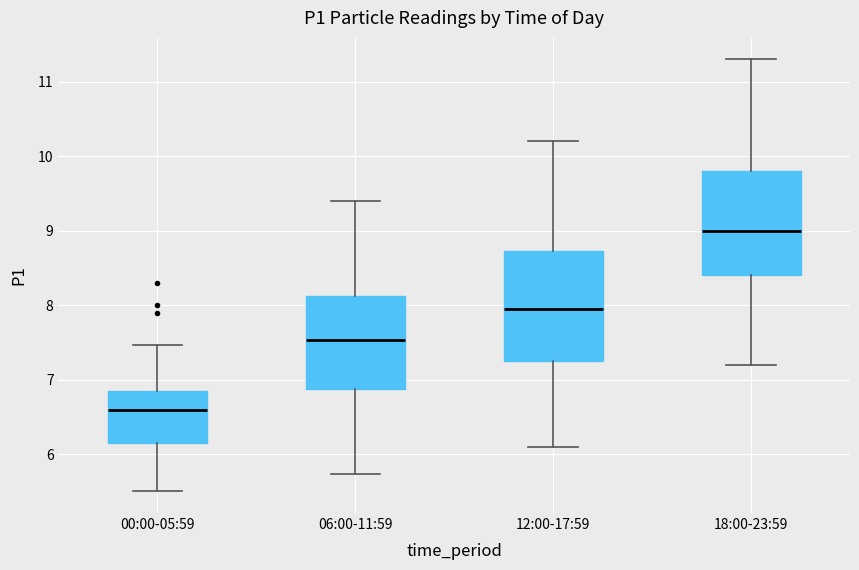

Where does the median line of the box for 06:00-11:59 sit on the y-axis? The values are not printed on the chart, so give them approximately, as read against the axis.

7.5